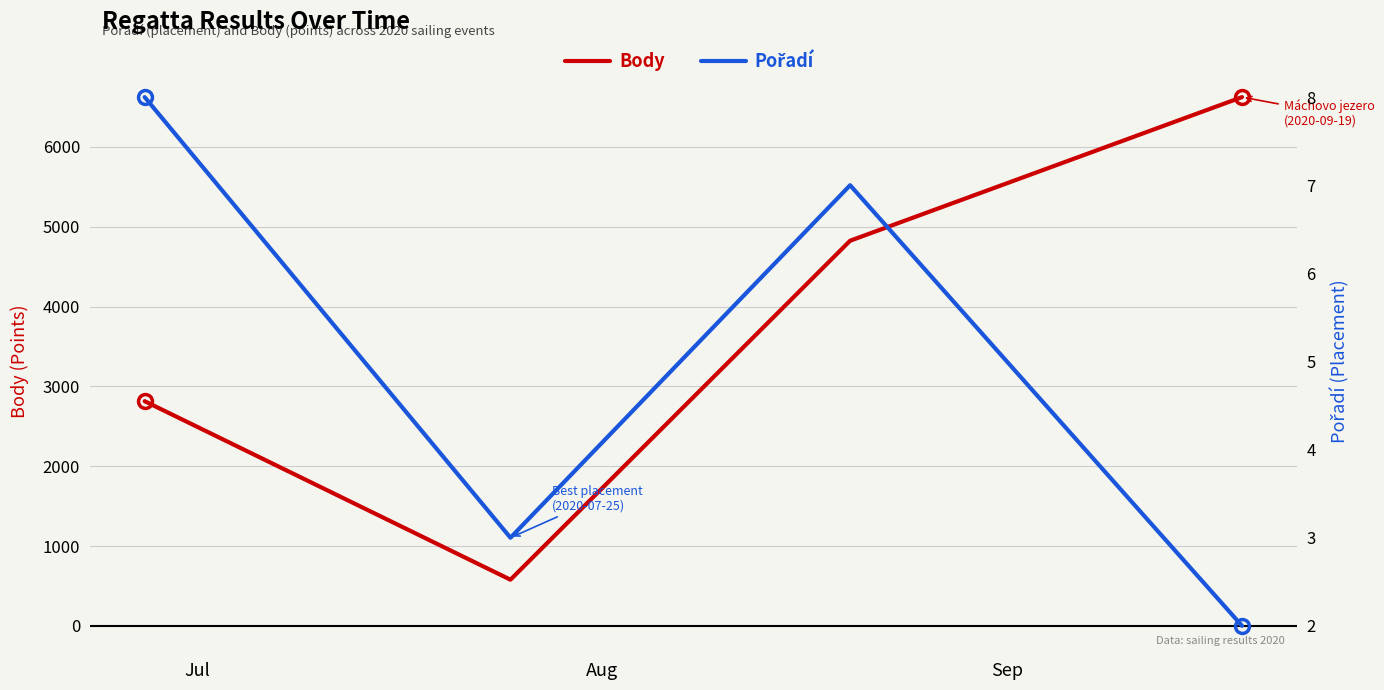

In Body, how many points are lower than both neighbors (excluding endpoints)?

1